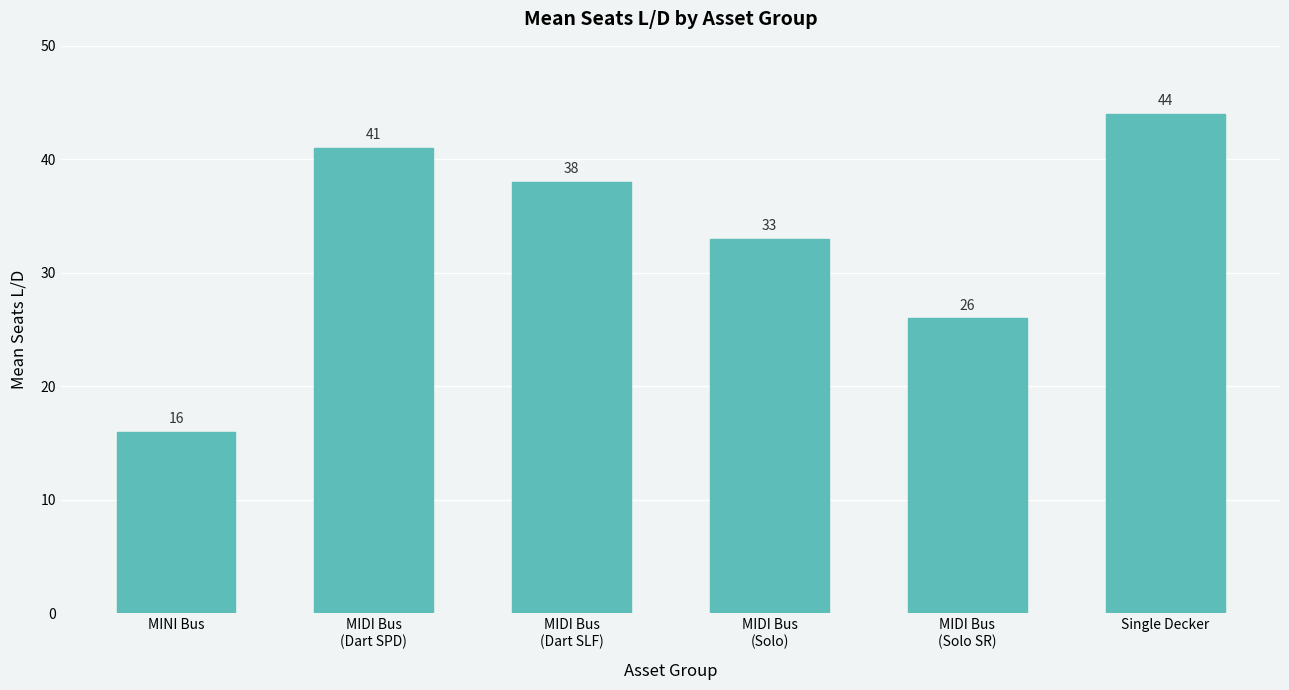

What is the smallest value displayed?

16